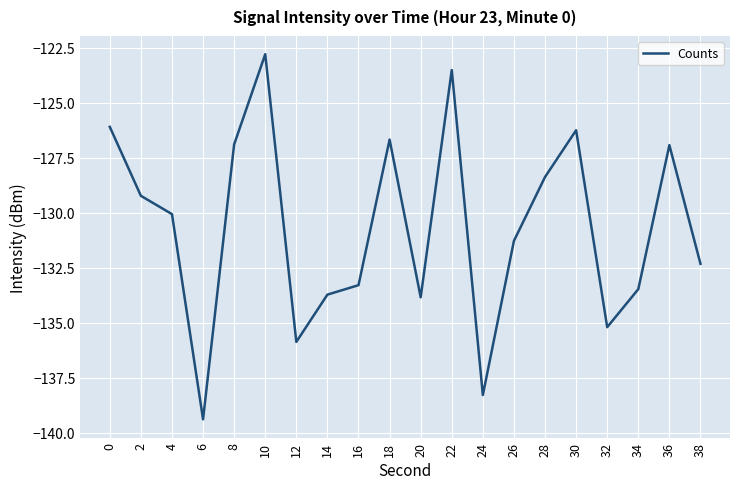

What is the average value?

-130.7